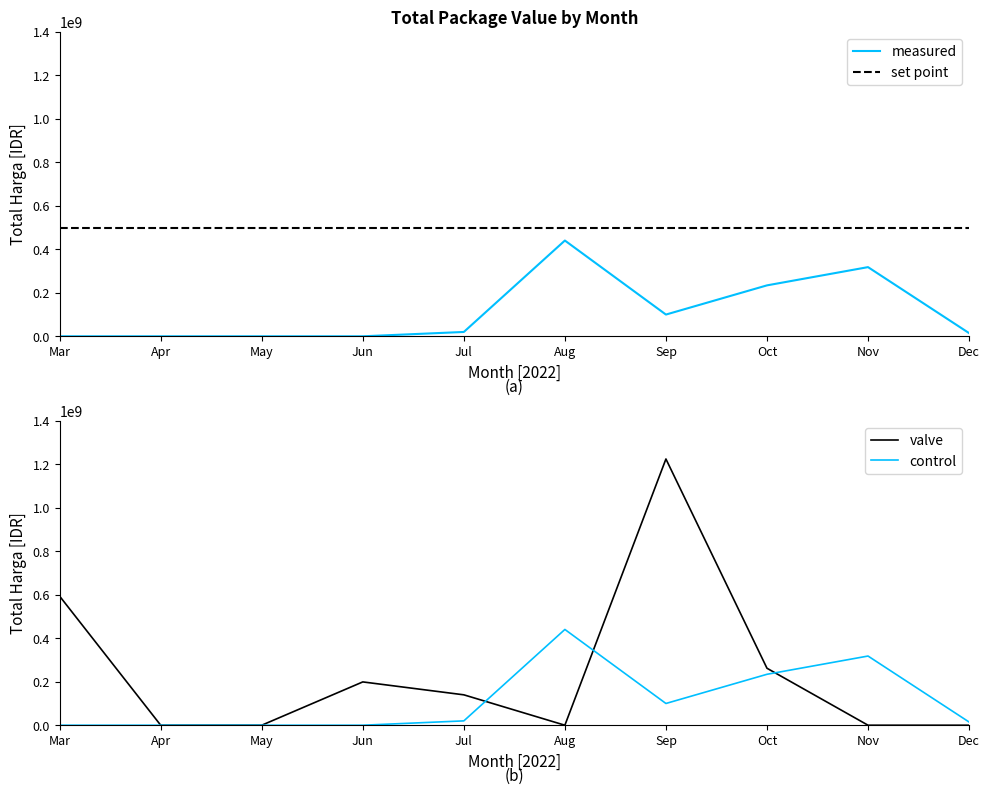

Which category has the highest value in the measured series?

Aug